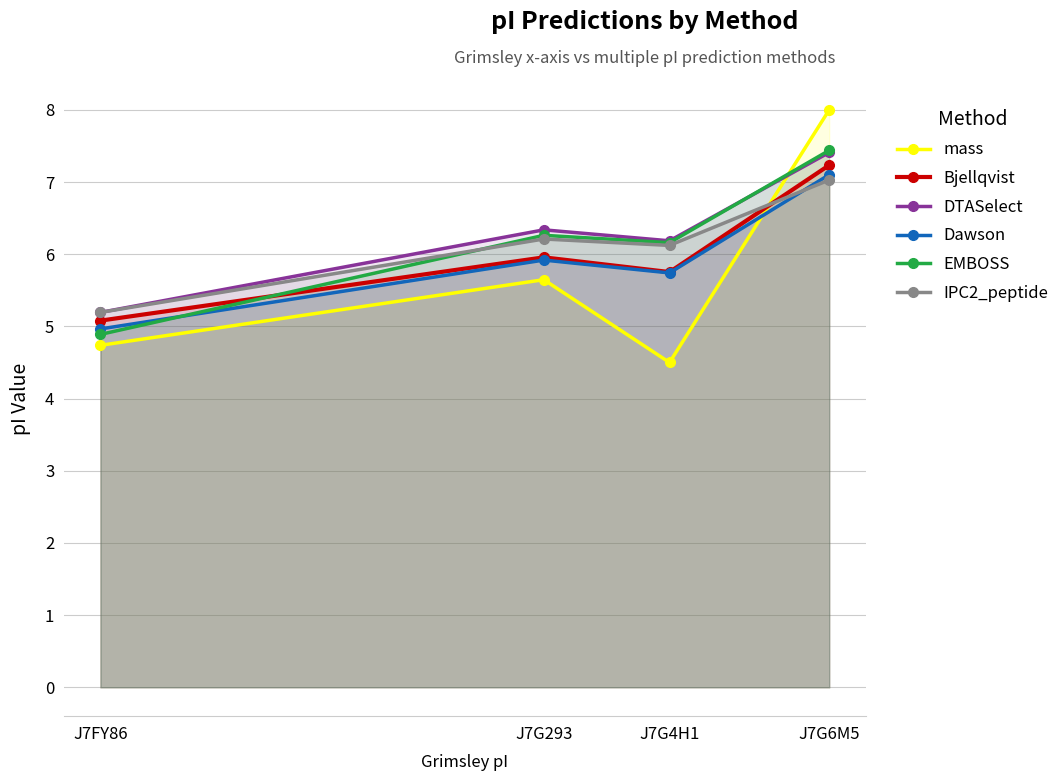

What is the difference between the Bjellqvist values at J7G4H1 and J7G293?

0.2